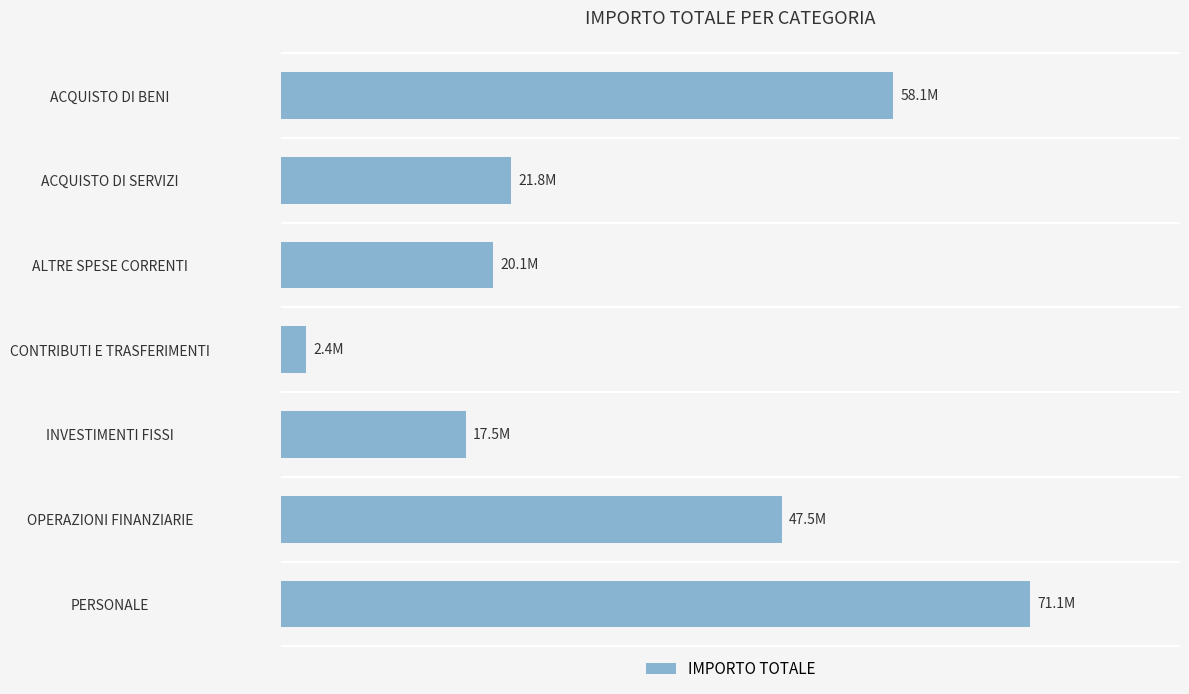

What is the difference between the maximum and minimum values?

68748705.1